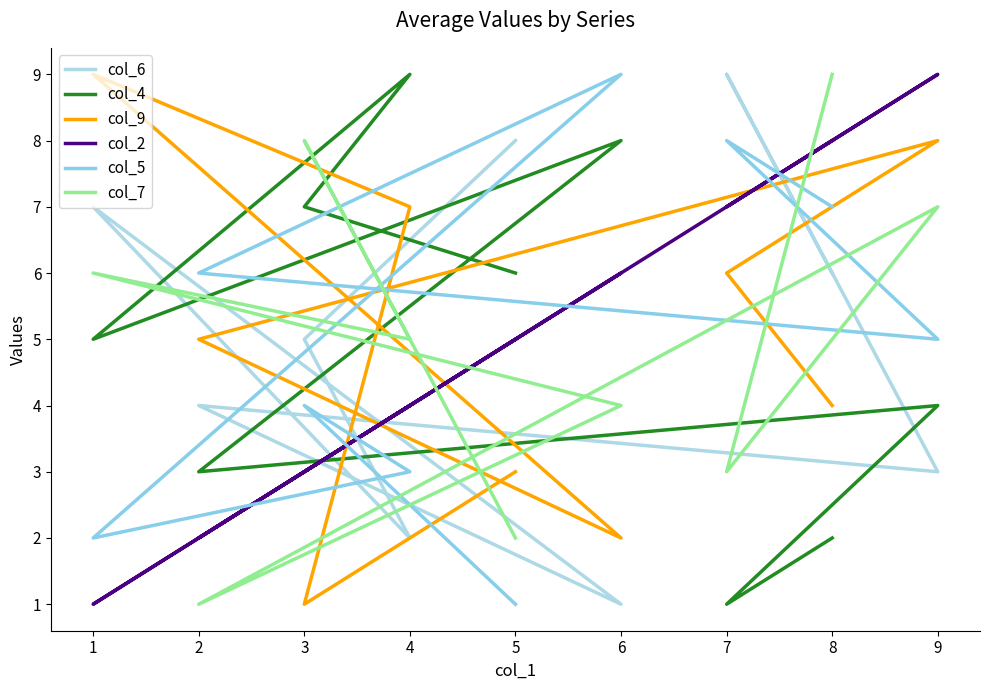

Is the value of col_7 at 5 greater than the value of col_5 at 9?

No